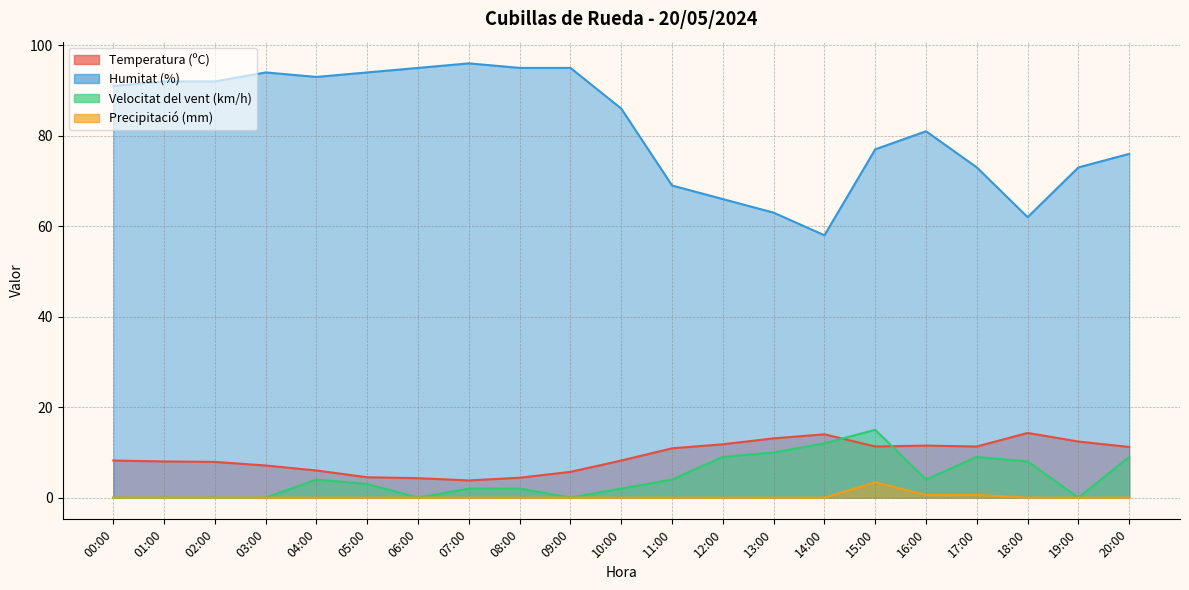

True or false: Temperatura (ºC) has more than 2 interior local peaks.

True